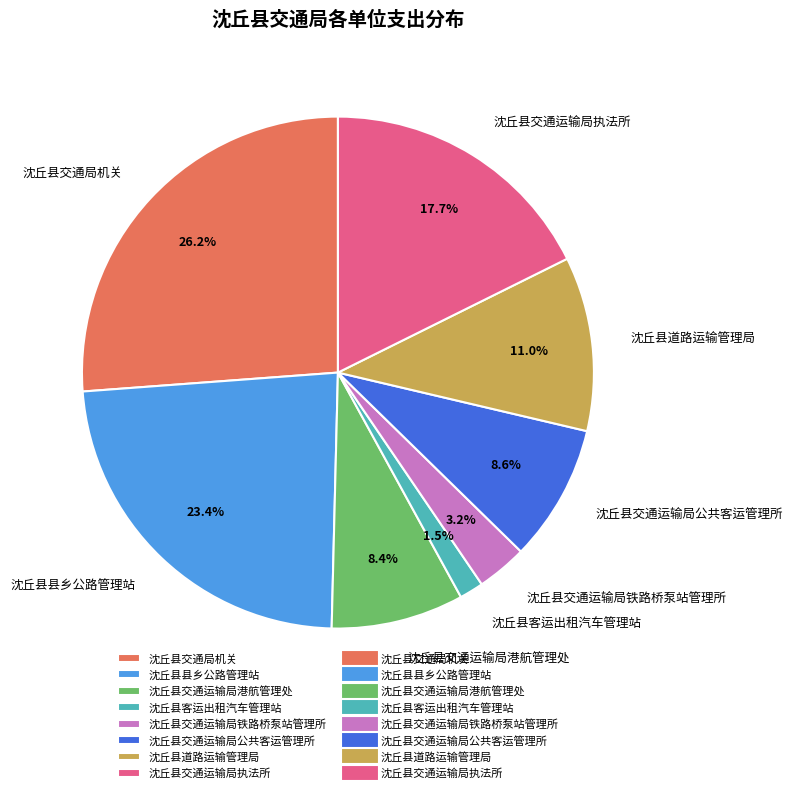

Is it true that 沈丘县交通运输局执法所 is 5% of the pie?

False